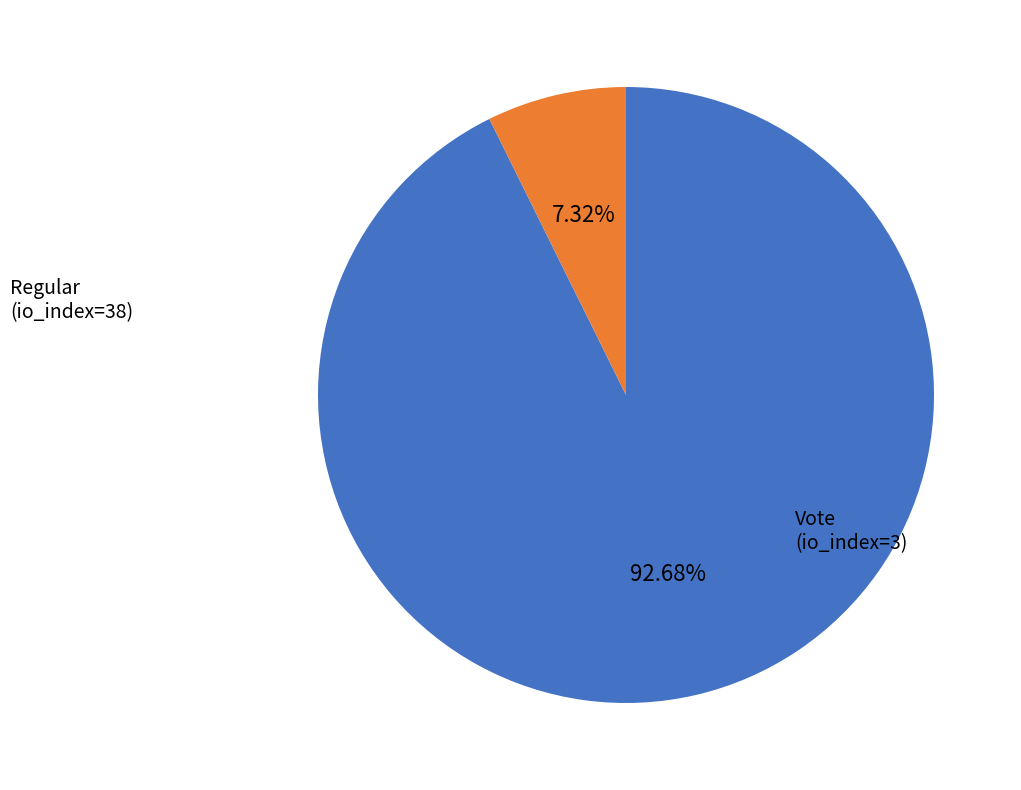

Is there a majority slice in this chart?

Yes